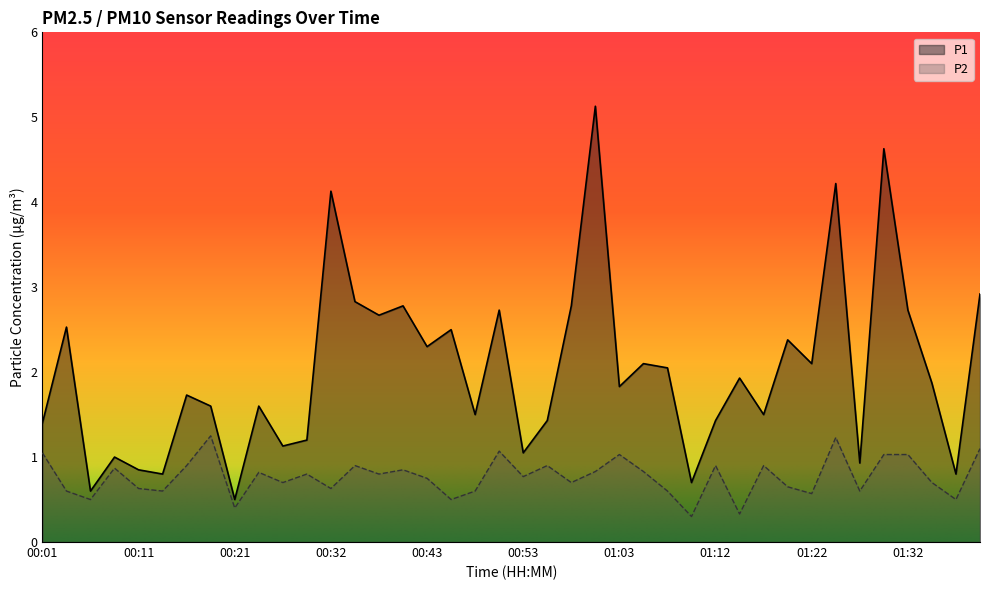

True or false: P1 and P2 intersect in this chart.

False